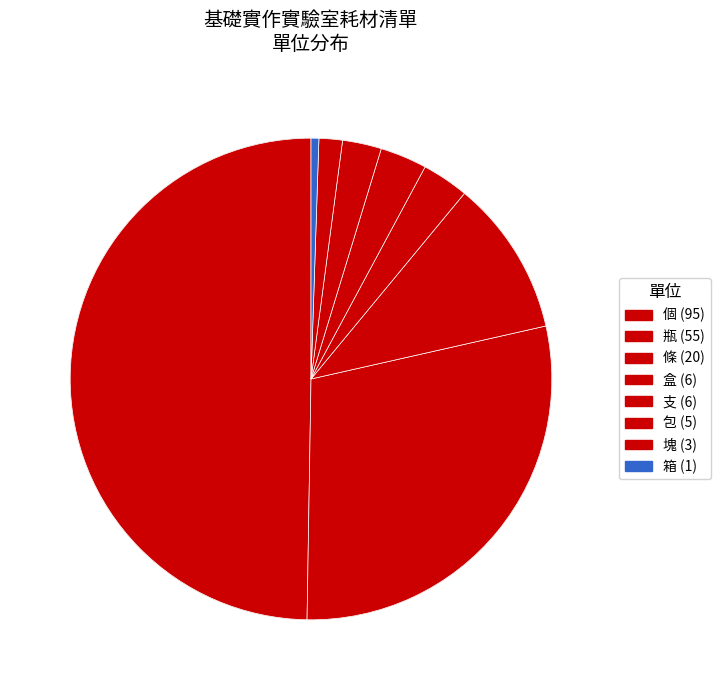

What is the smallest slice in the pie chart?

箱